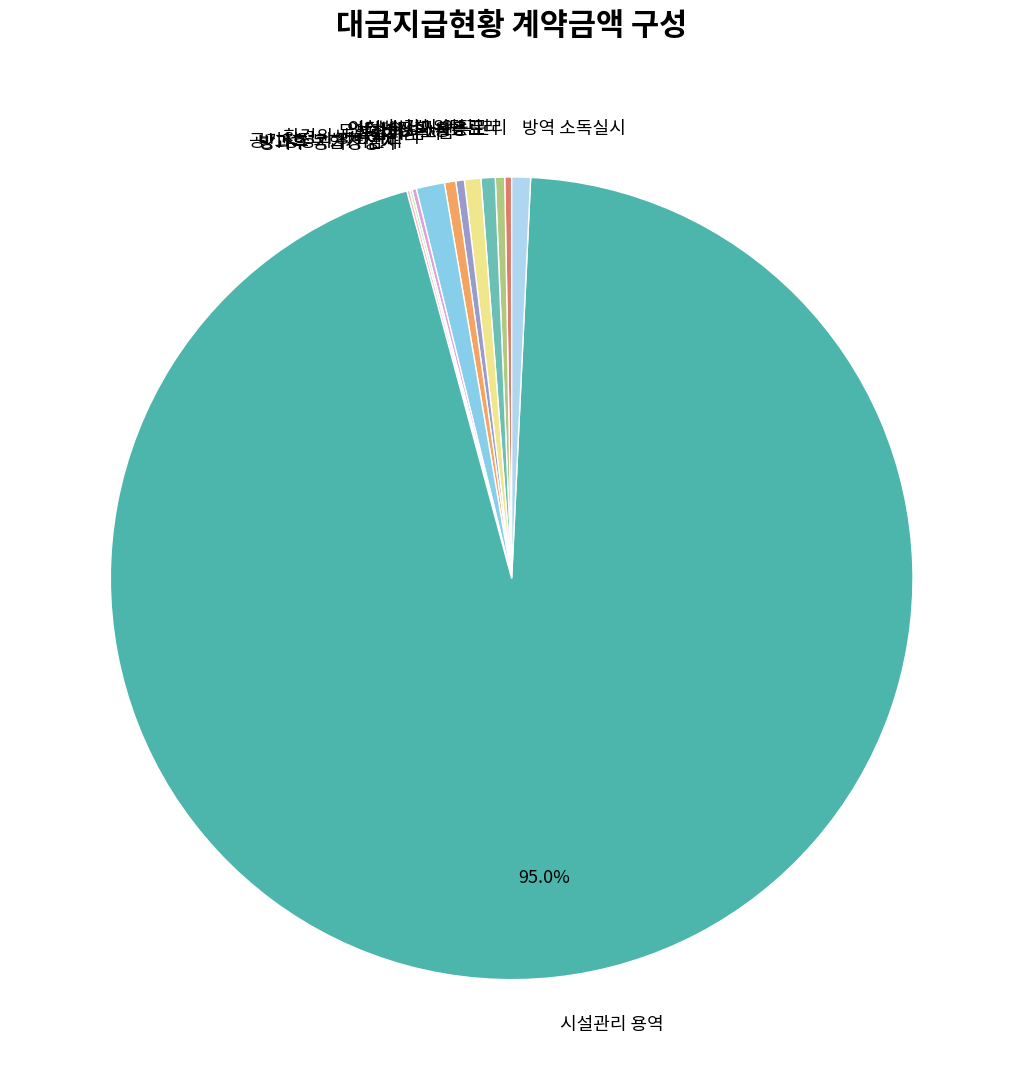

Between 복합기 임차 and 환경위생 위탁관리, which is larger?

환경위생 위탁관리